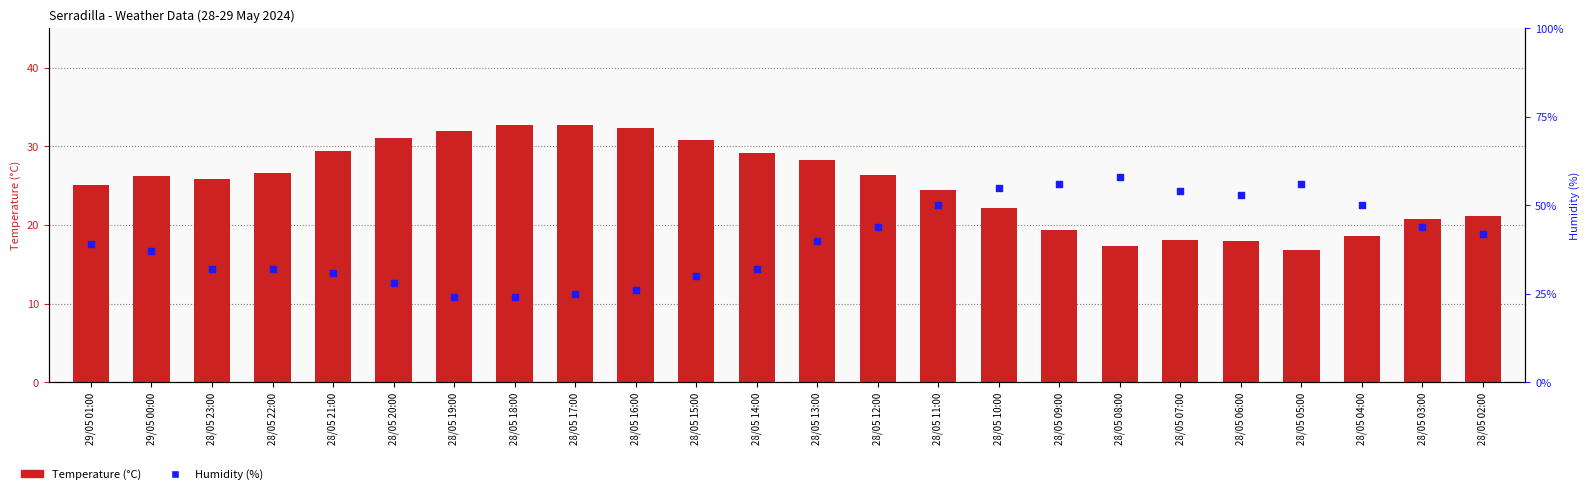

What is the total value across all series at 28/05 16:00?

58.3